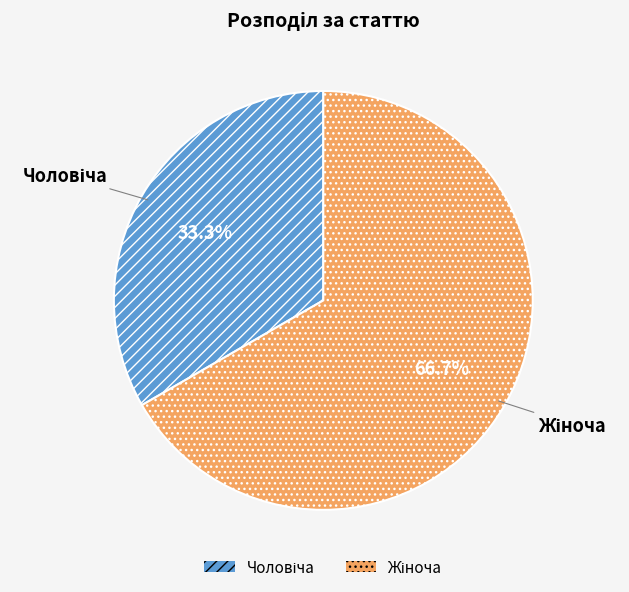

Does any single category account for the majority?

Yes